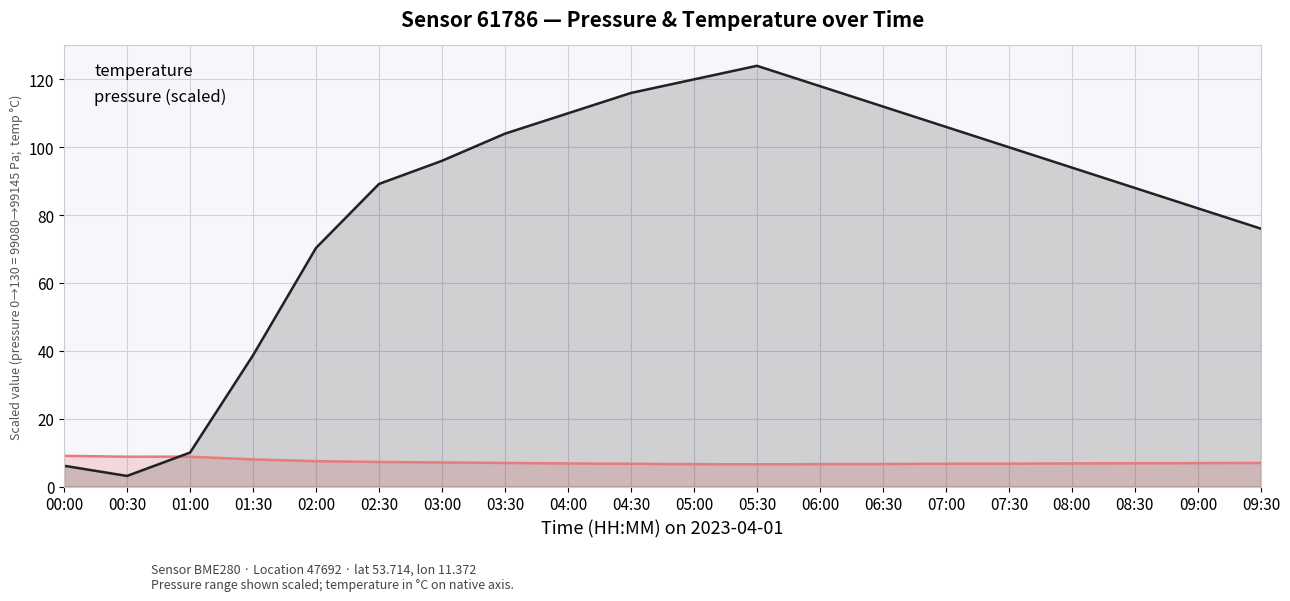

At which category does temperature reach its first local peak?

01:00